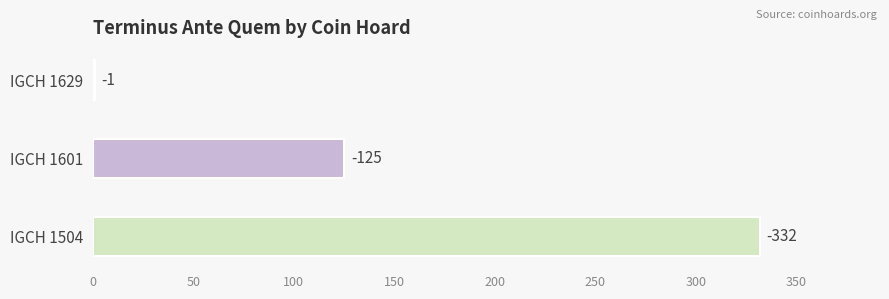

Which category has the highest value across all series?

IGCH 1629